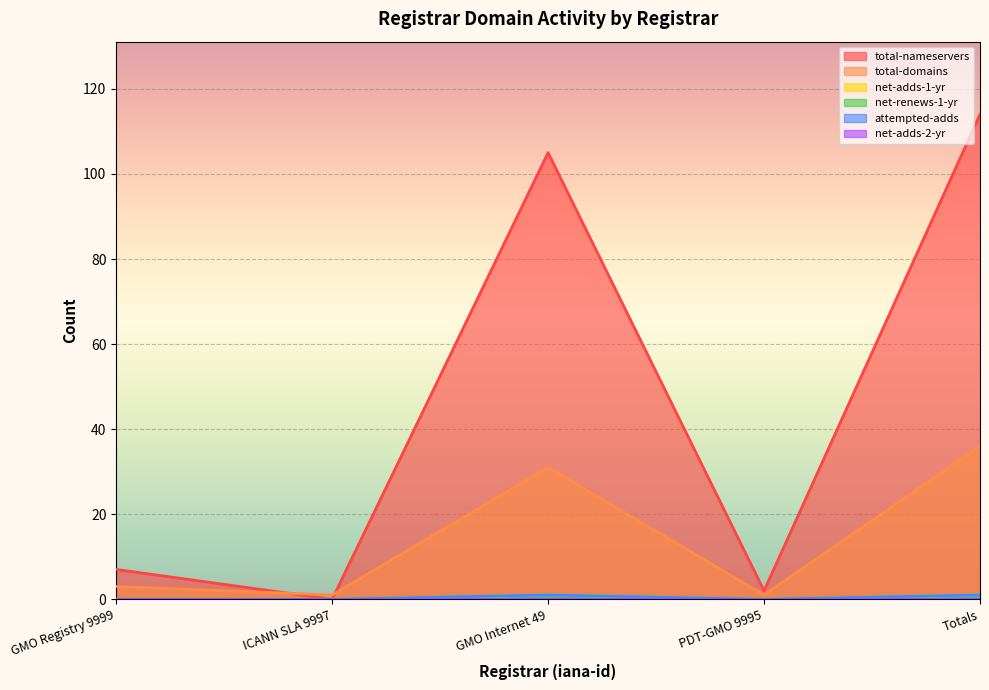

Which has a higher value, ICANN SLA 9997 or Totals?

Totals